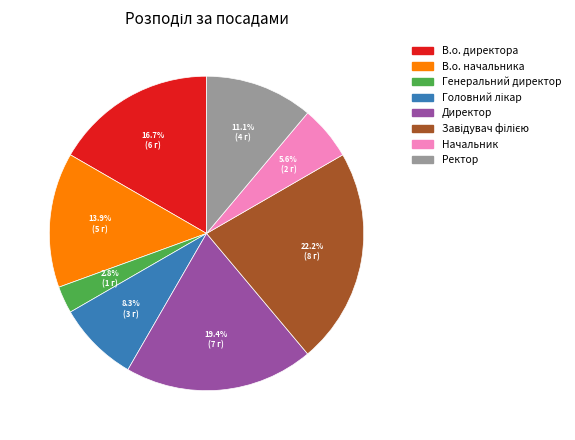

To the nearest percent, what is the average slice percentage?

12%